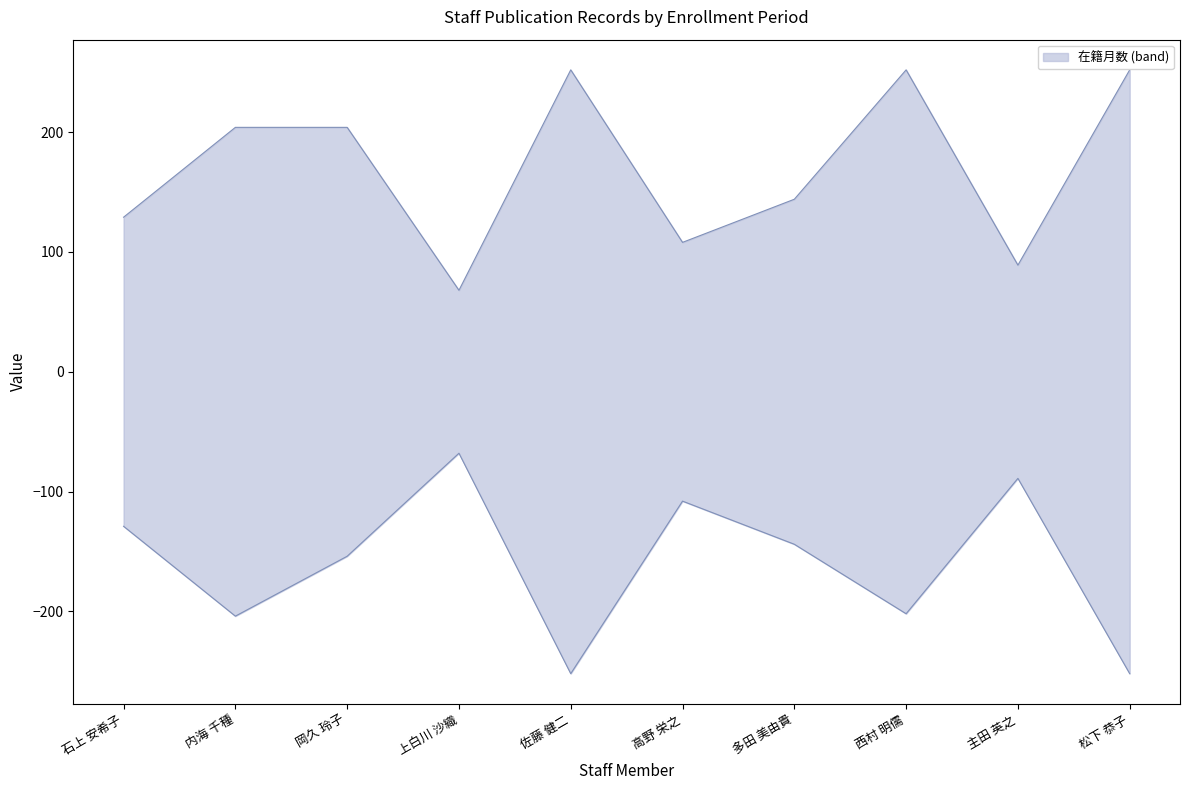

List the labels in order of value, smallest first.

上白川 沙織, 主田 英之, 高野 栄之, 石上 安希子, 多田 美由貴, 内海 千種, 岡久 玲子, 佐藤 健二, 西村 明儒, 松下 恭子